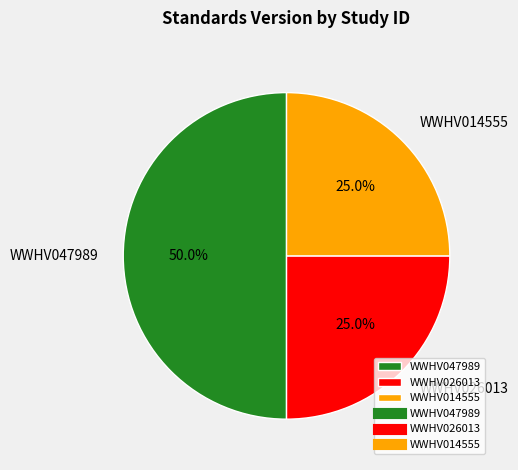

What is the ratio of the value at WWHV026013 to the value at WWHV047989?

0.5